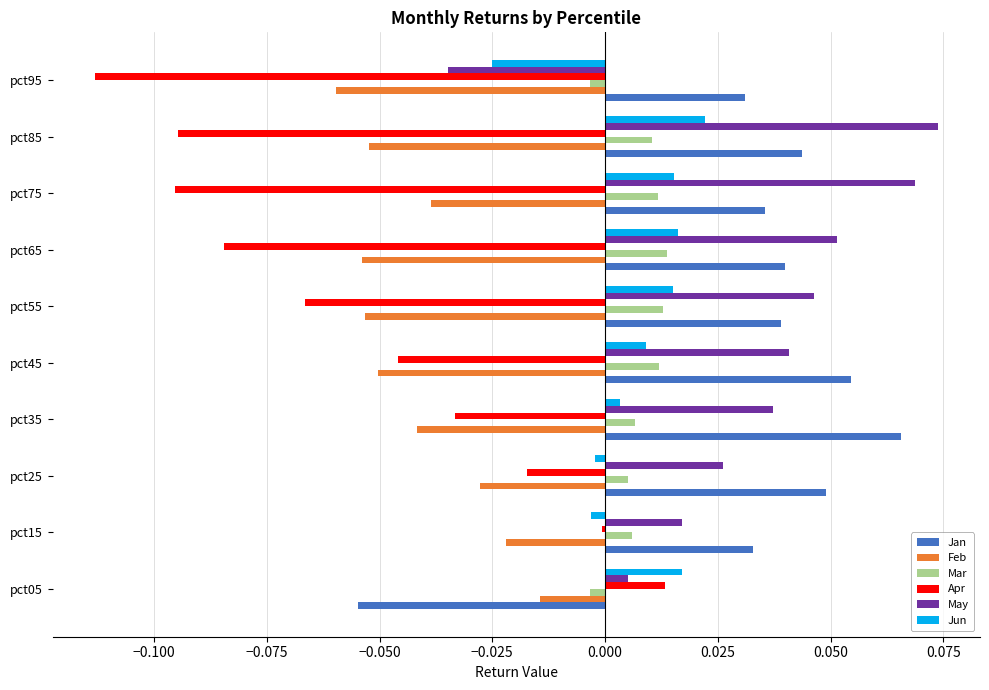

Which series changed the most between pct05 and pct95?

Apr